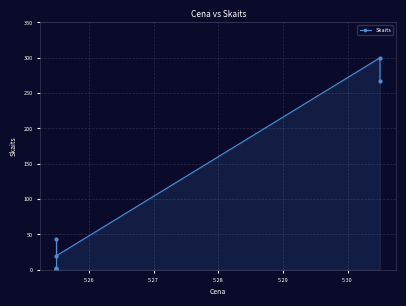

Is it true that the value at 5.26 is 425?

False